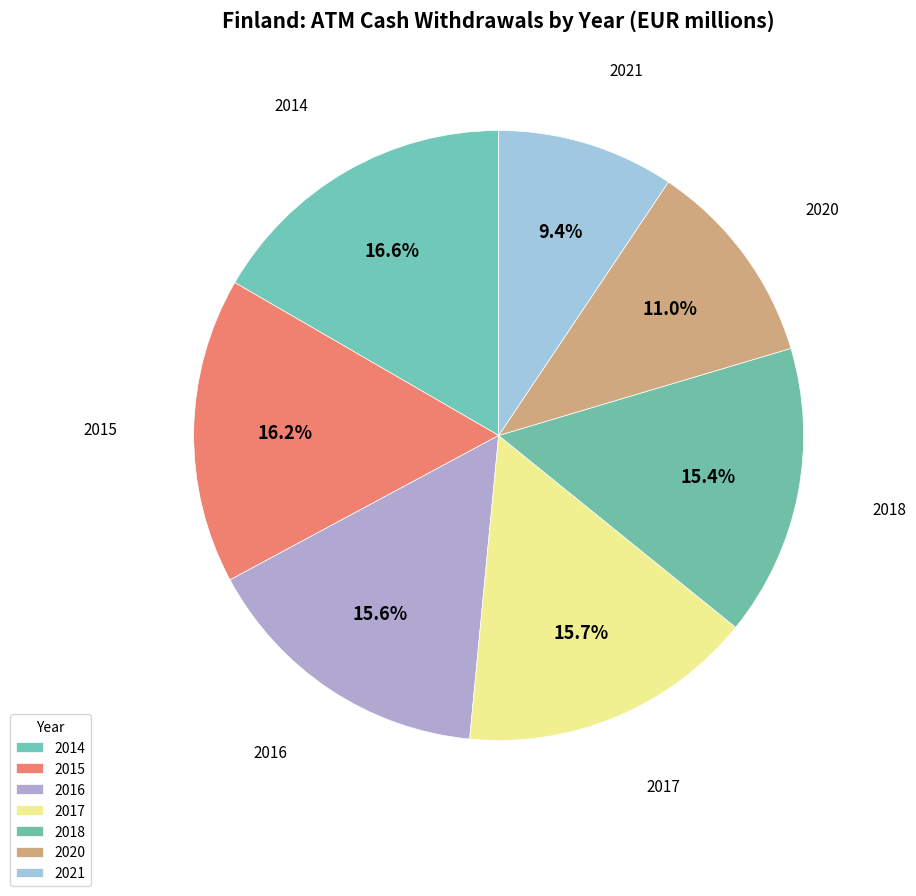

Count the number of slices in the pie.

7